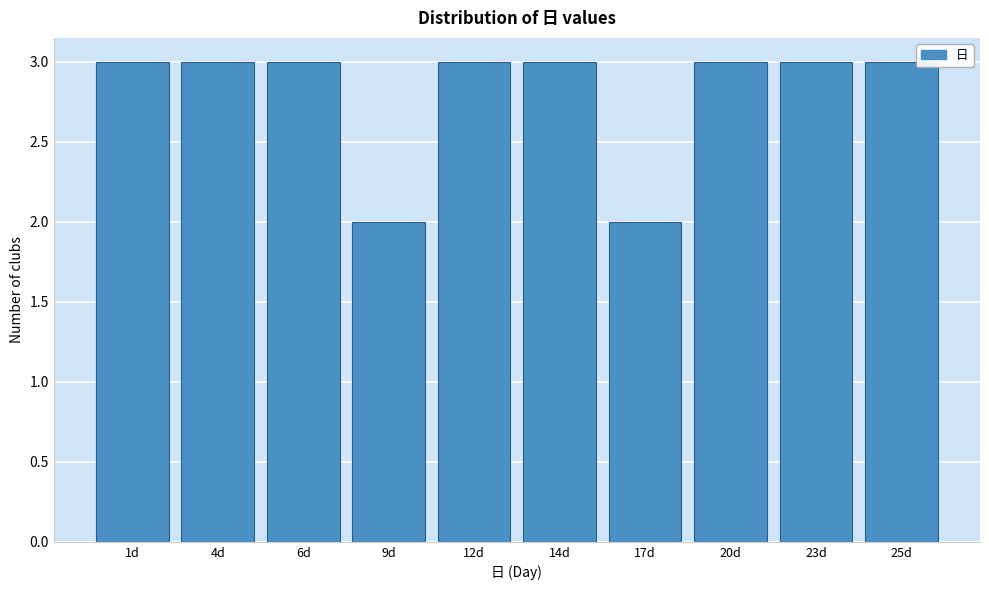

Reading left to right, list all the values displayed in this chart.

3	3	3	2	3	3	2	3	3	3